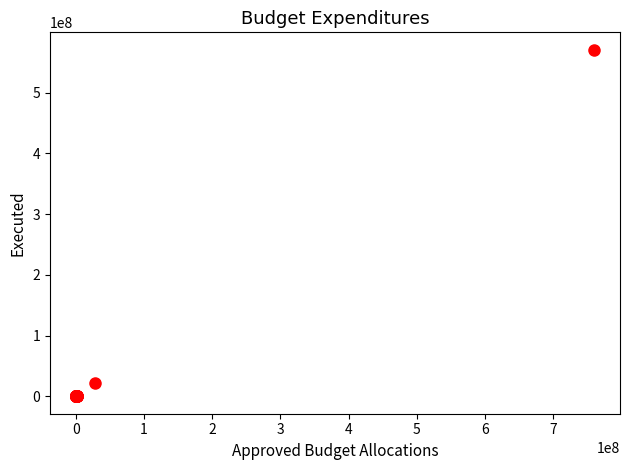

What Y value in the scatter plot is closest to 285472721?

21654075.8